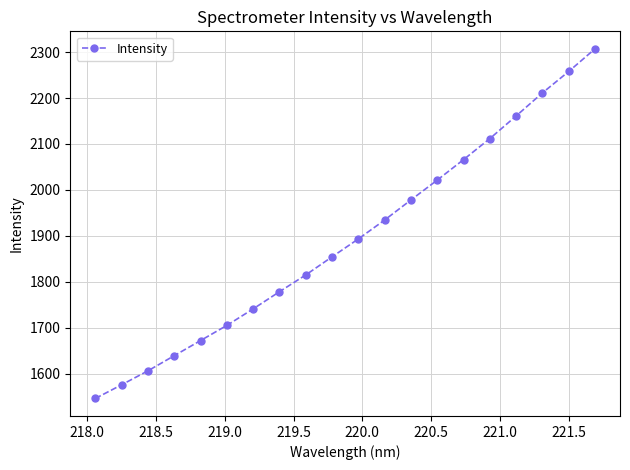

What is the difference between the maximum and minimum values?

760.6